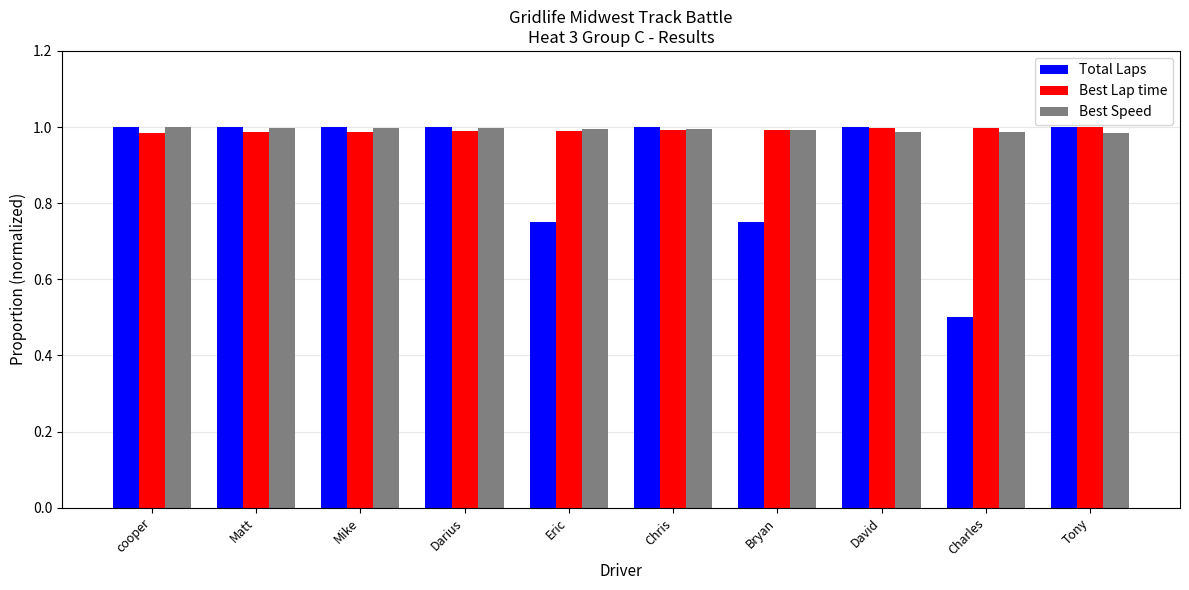

At which label does Total Laps reach its minimum?

Charles